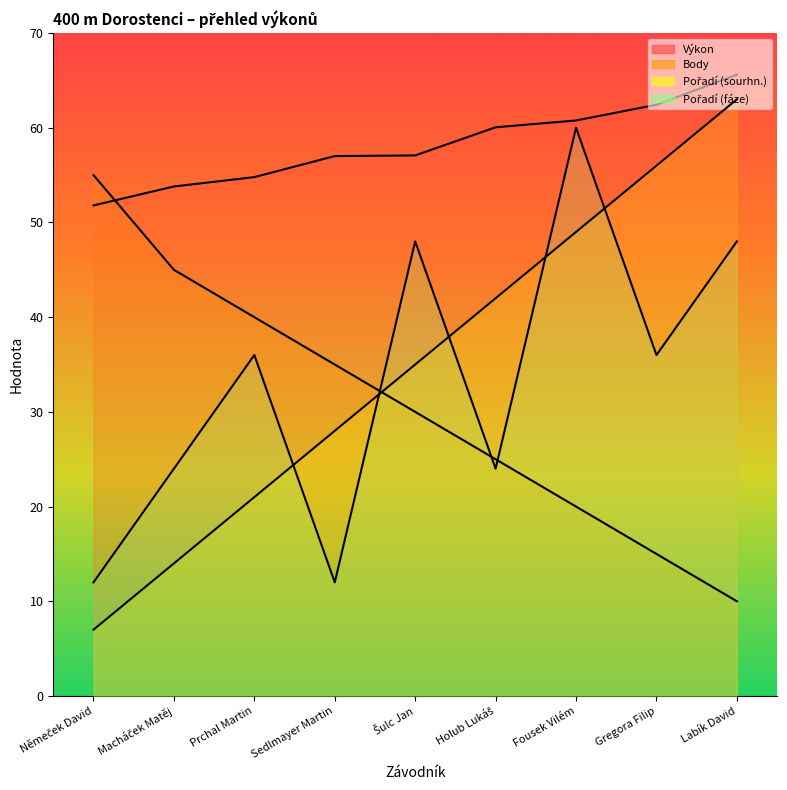

Between Šulc Jan and Sedlmayer Martin, which is larger?

Šulc Jan